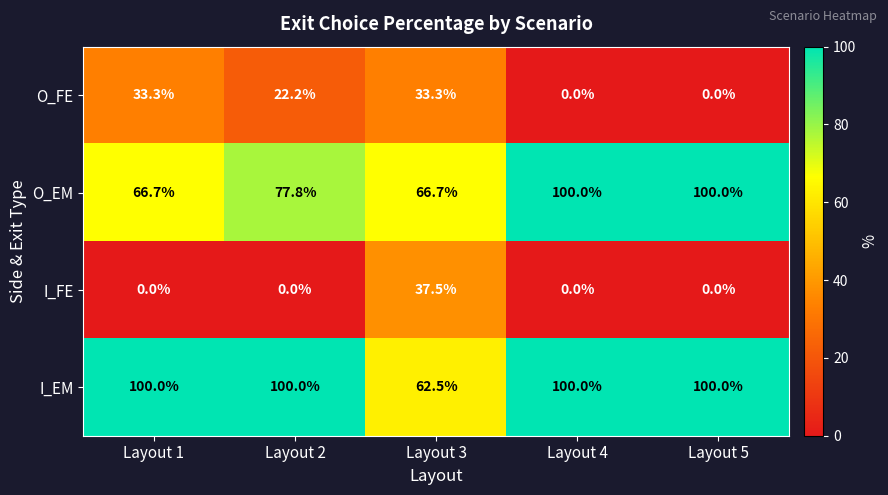

Reading left to right, transcribe all the data shown in this chart.

O_FE: 33.3	22.2	33.3	0.0	0.0
O_EM: 66.7	77.8	66.7	100.0	100.0
I_FE: 0.0	0.0	37.5	0.0	0.0
I_EM: 100.0	100.0	62.5	100.0	100.0